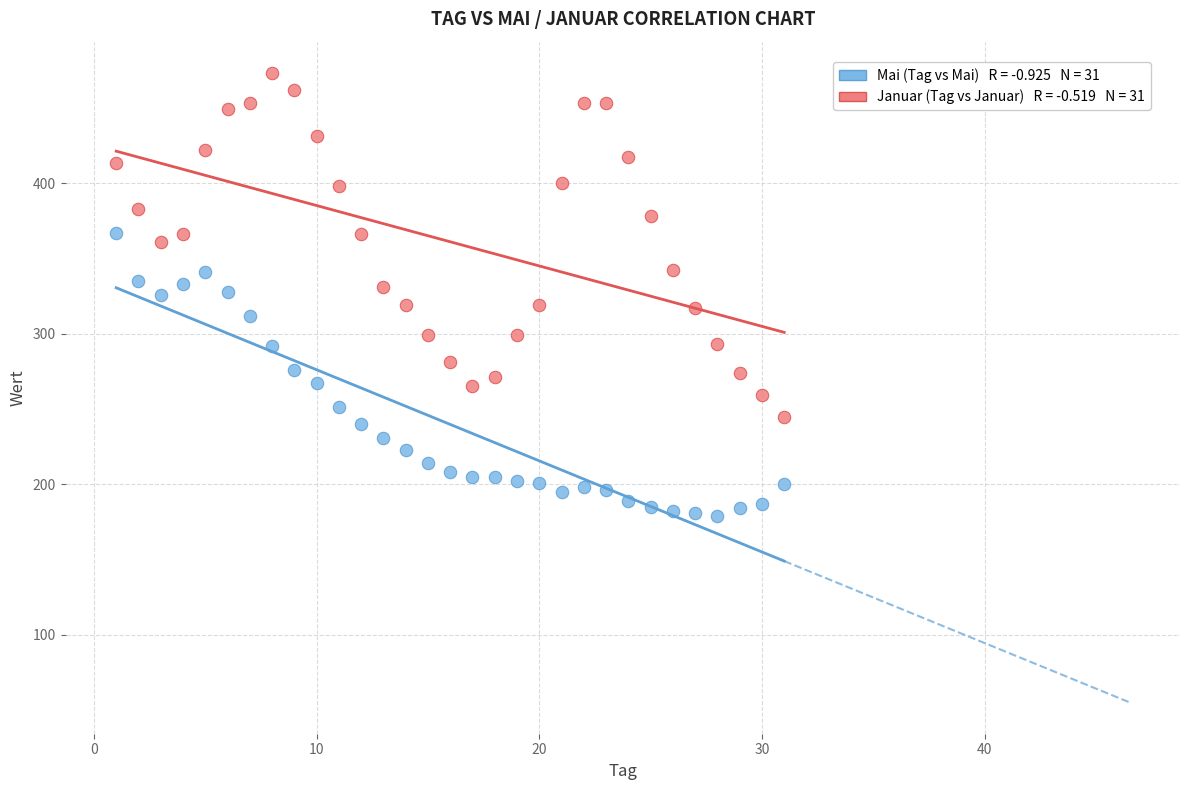

Across all data points, what is the range of Y values (max minus min)?

294